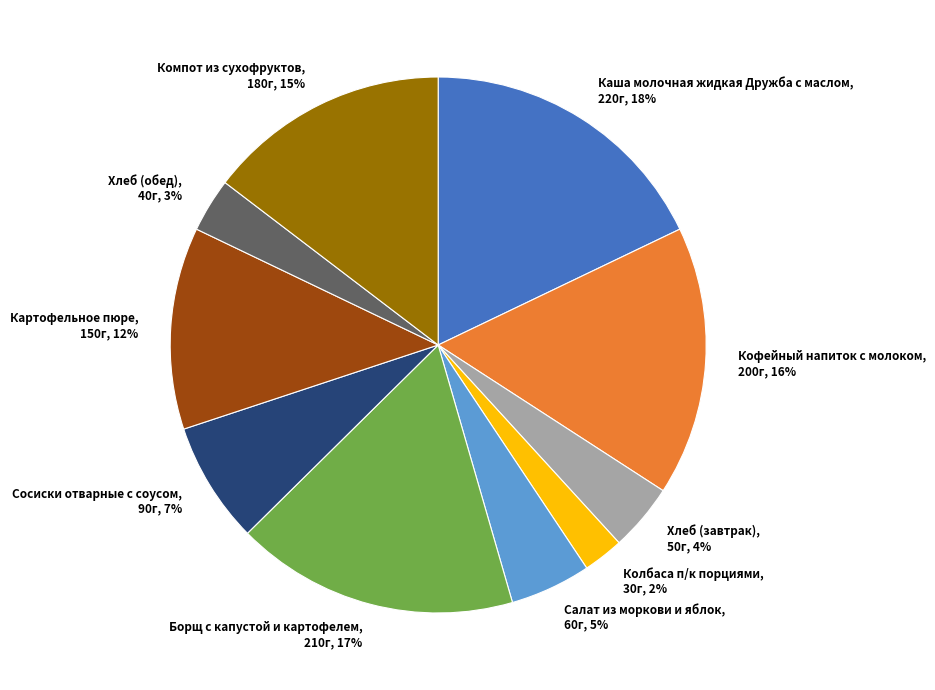

Is there a majority slice in this chart?

No